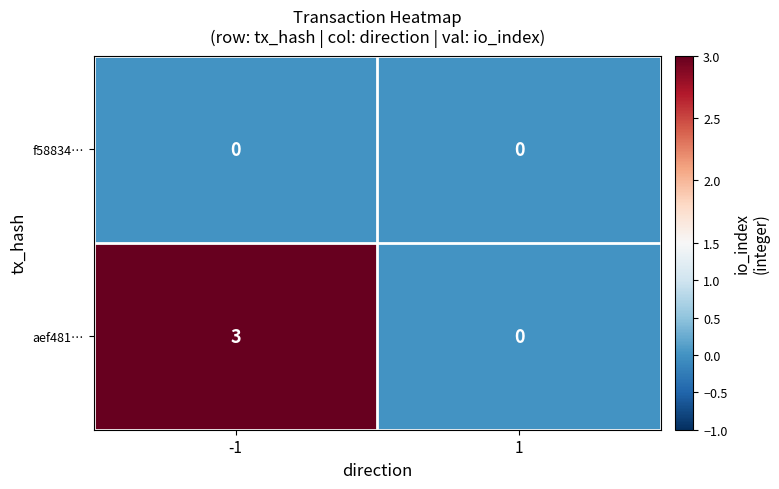

The value of aef481… at -1 is 5. True or false?

False